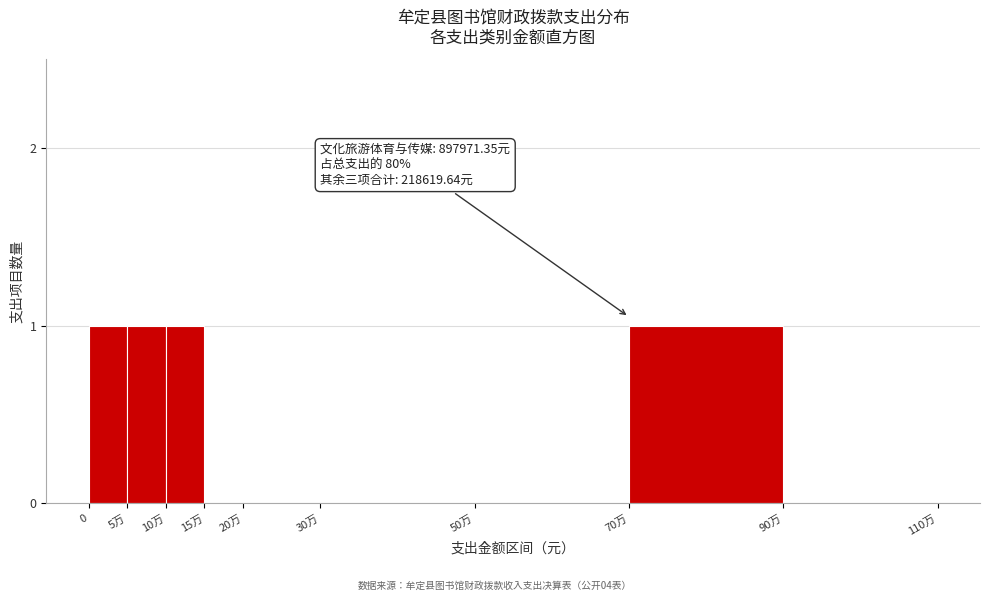

Reading left to right, transcribe all the data shown in this chart.

0=1	5万=1	10万=1	15万=0	20万=0	30万=0	50万=0	70万=1	90万=0